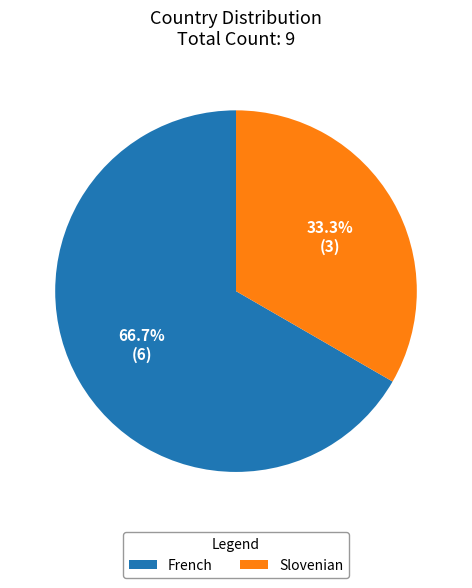

To the nearest percent, what percentage of the pie is Slovenian?

33%